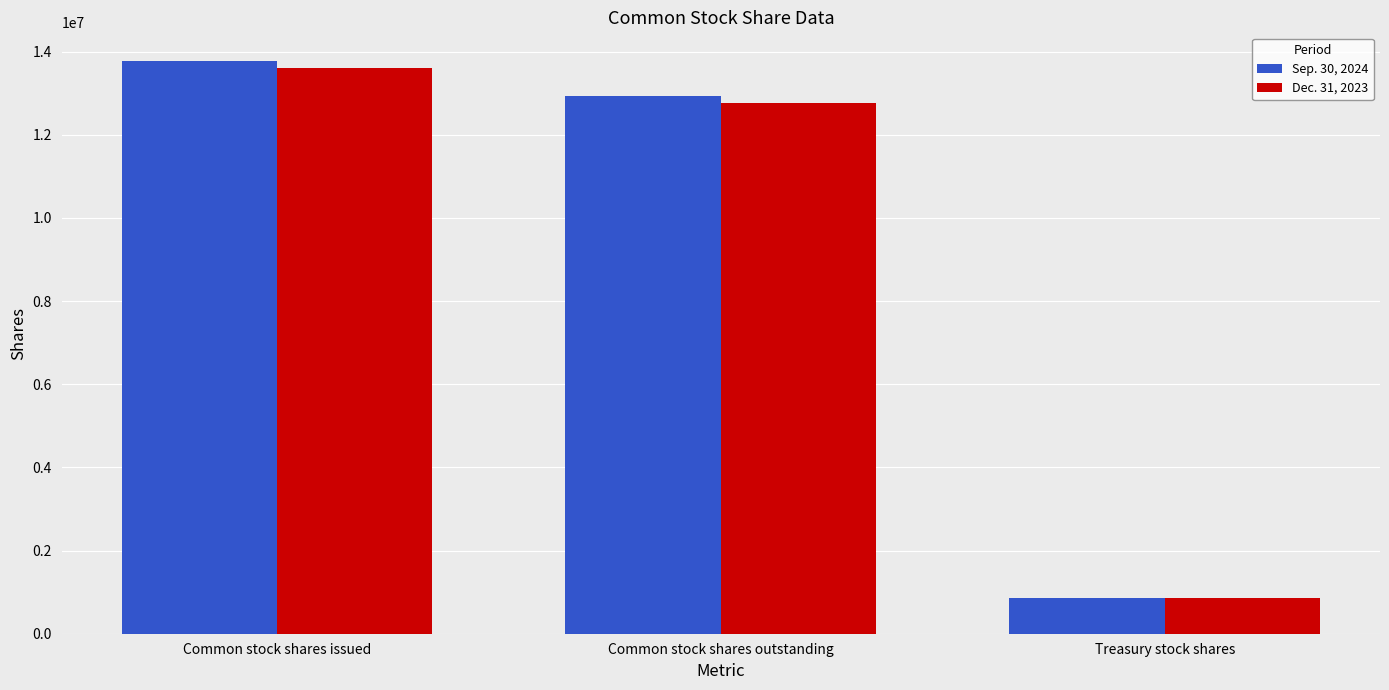

What is the difference between the maximum and minimum values in the Dec. 31, 2023 series?

12758383